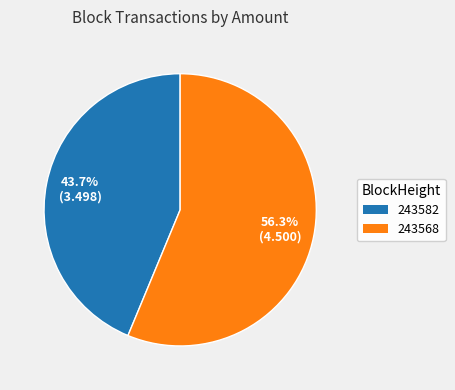

How many segments does this pie chart have?

2